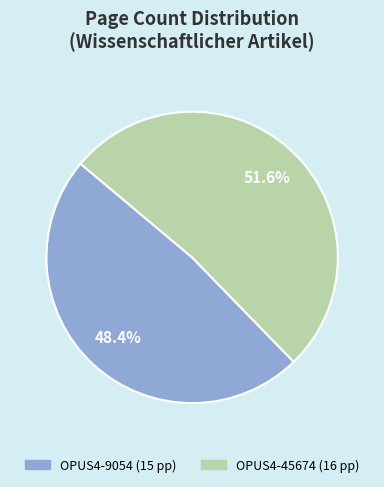

Which category has the smallest portion of the pie?

OPUS4-9054